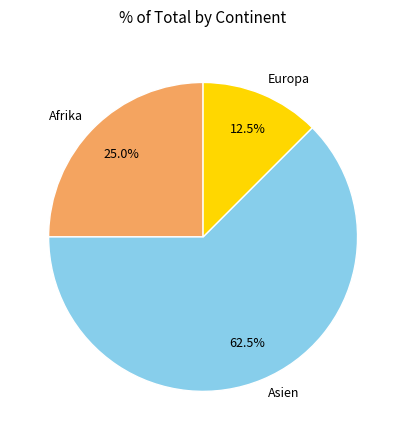

To the nearest percent, what is the average slice percentage?

33%